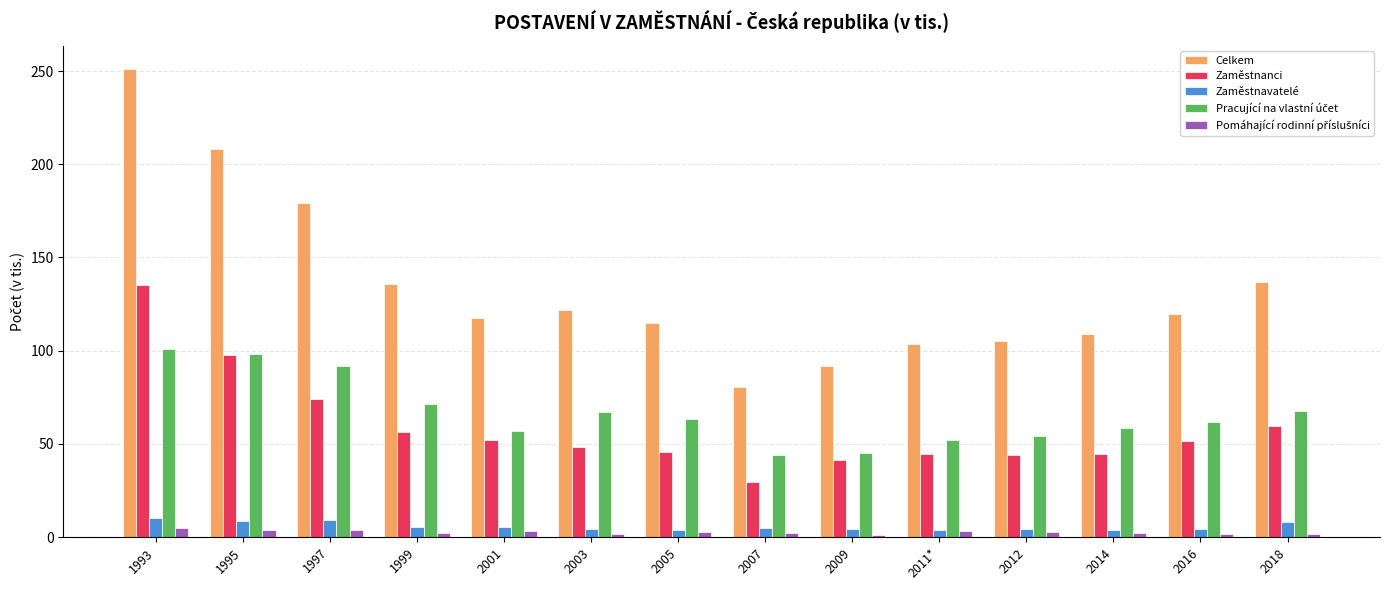

What is the sum of all Celkem values?

1875.5